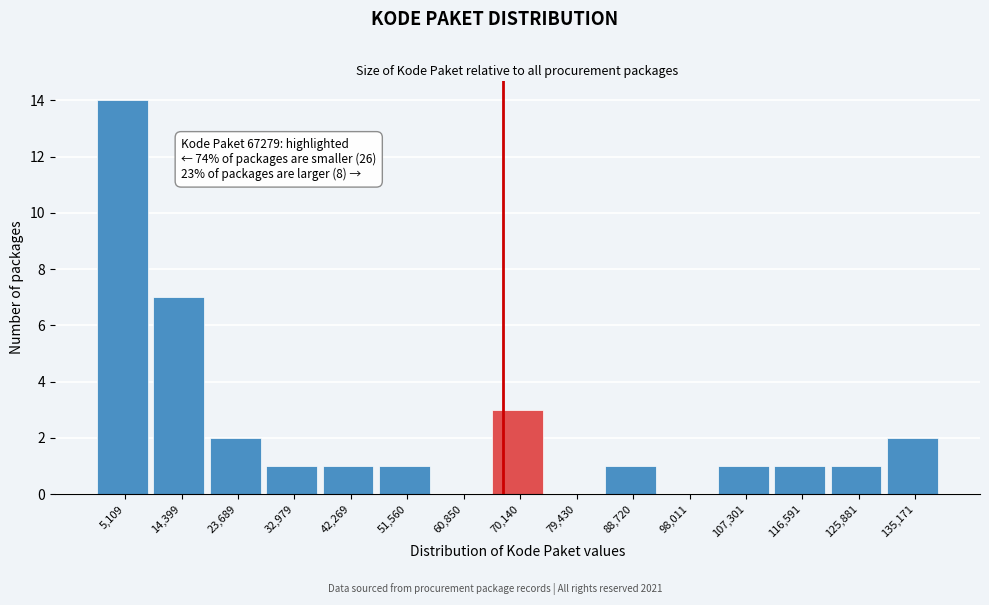

Over which range of the x-axis is the bar tallest?

0 to 10000